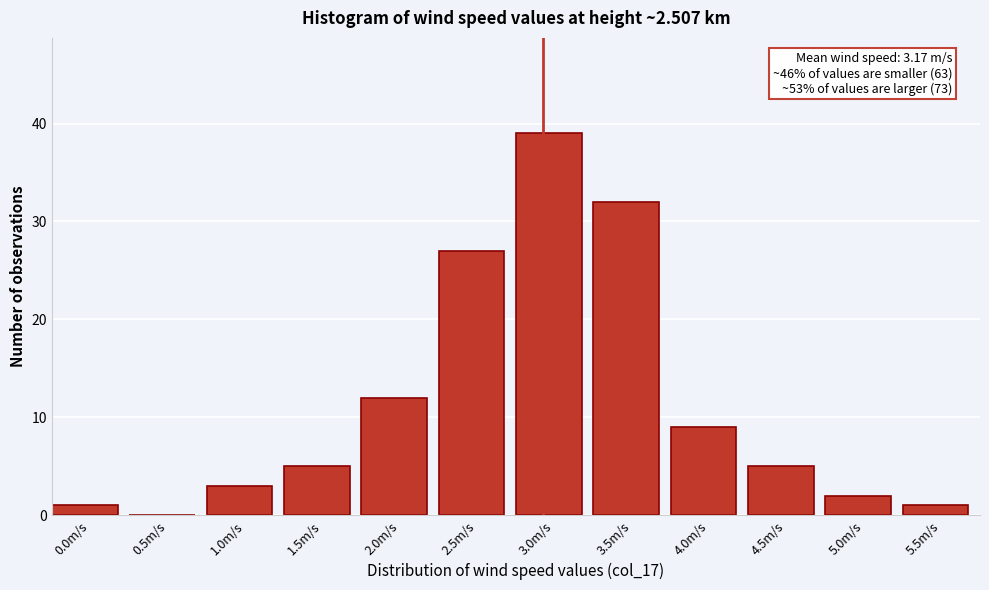

Reading left to right, what are all the values shown in this chart?

0.0m/s=1	0.5m/s=0	1.0m/s=3	1.5m/s=5	2.0m/s=12	2.5m/s=27	3.0m/s=39	3.5m/s=32	4.0m/s=9	4.5m/s=5	5.0m/s=2	5.5m/s=1